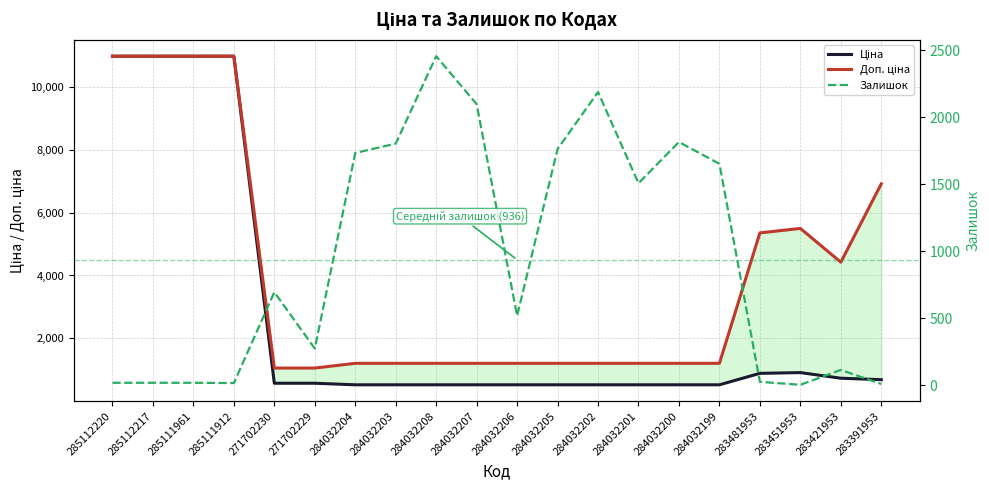

The Ціна series shows 528.2 at 284032202. True or false?

True